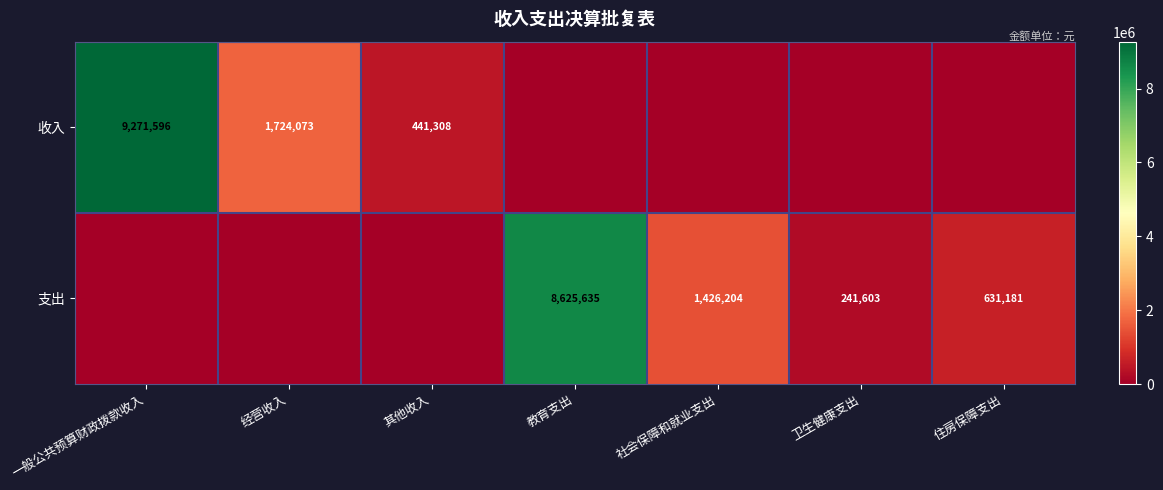

Is it true that 收入 equals 9271596 at 一般公共预算财政拨款收入?

True